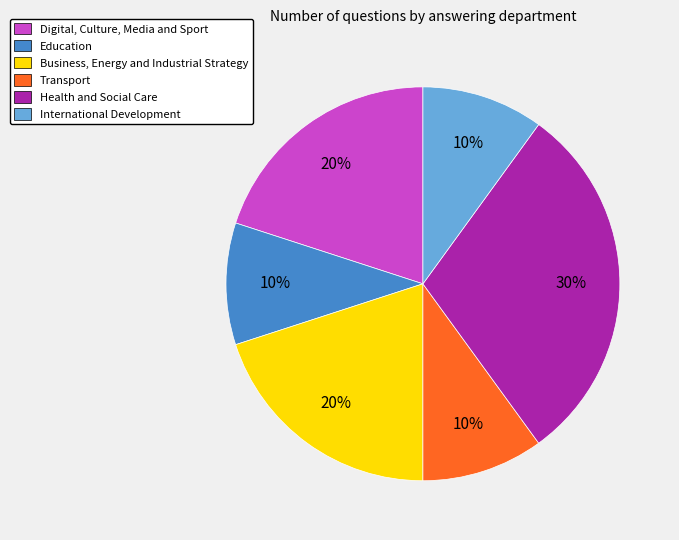

Is Health and Social Care the majority of the pie?

No